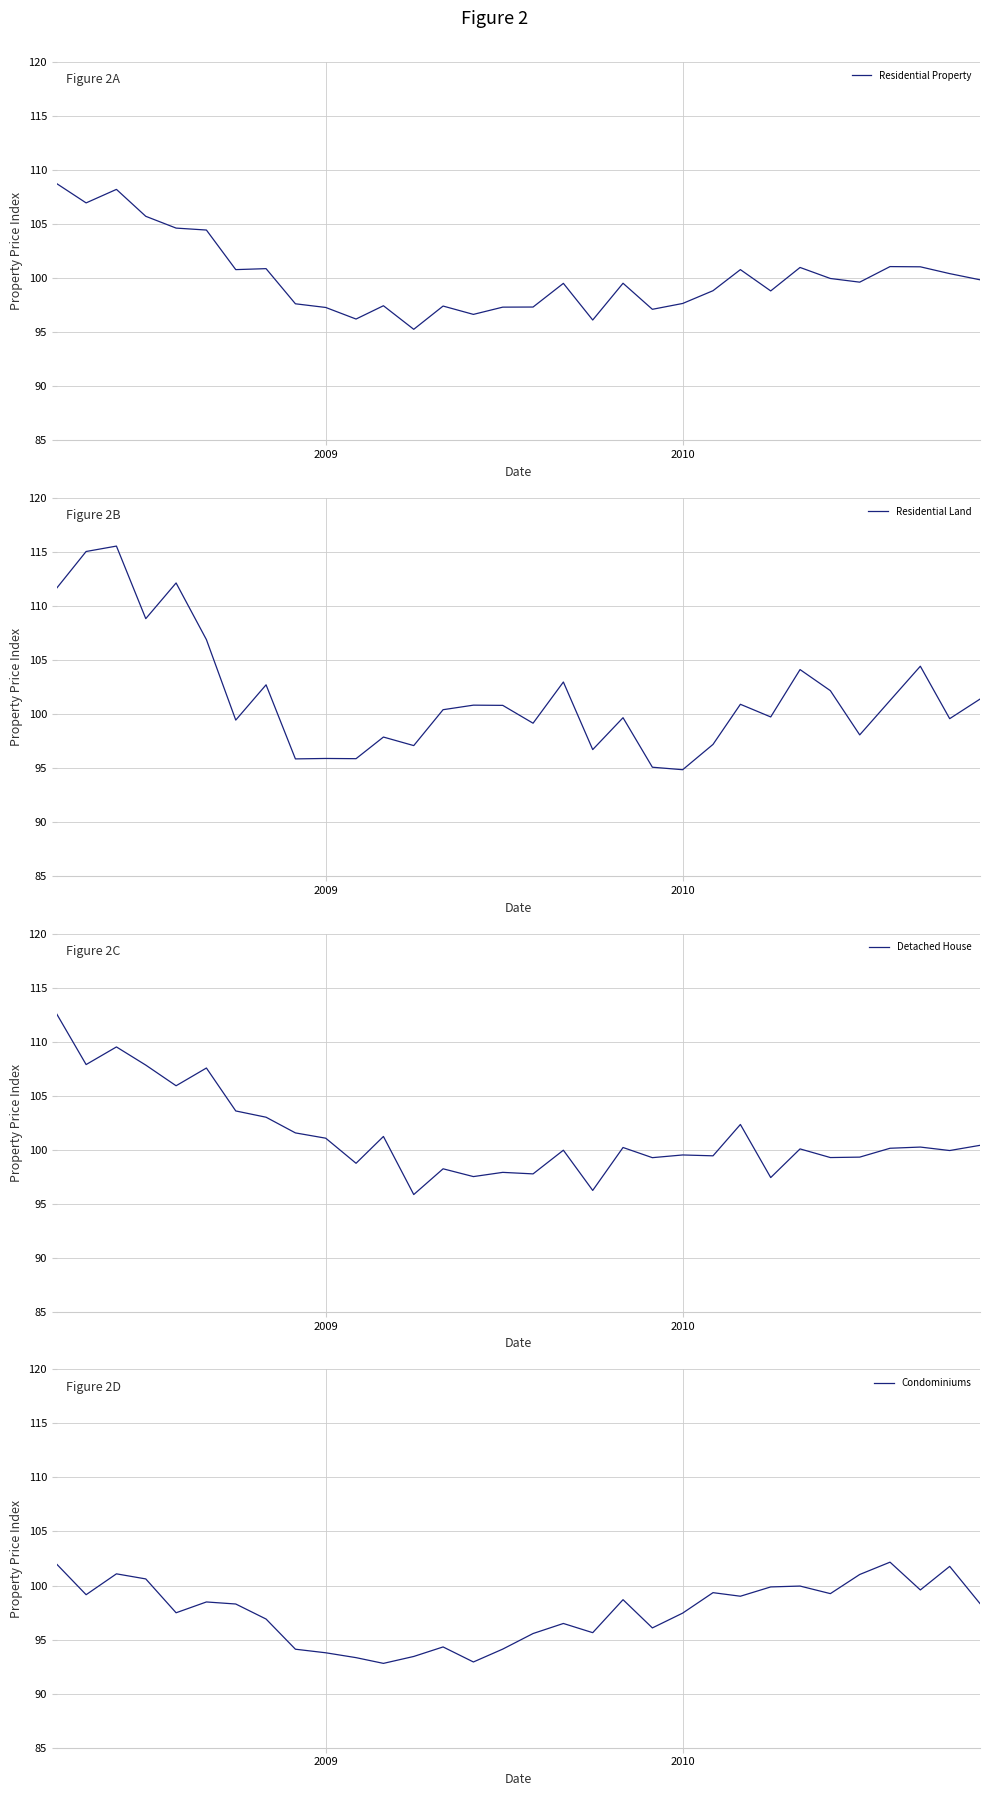

How many categories are shown in the chart?

32